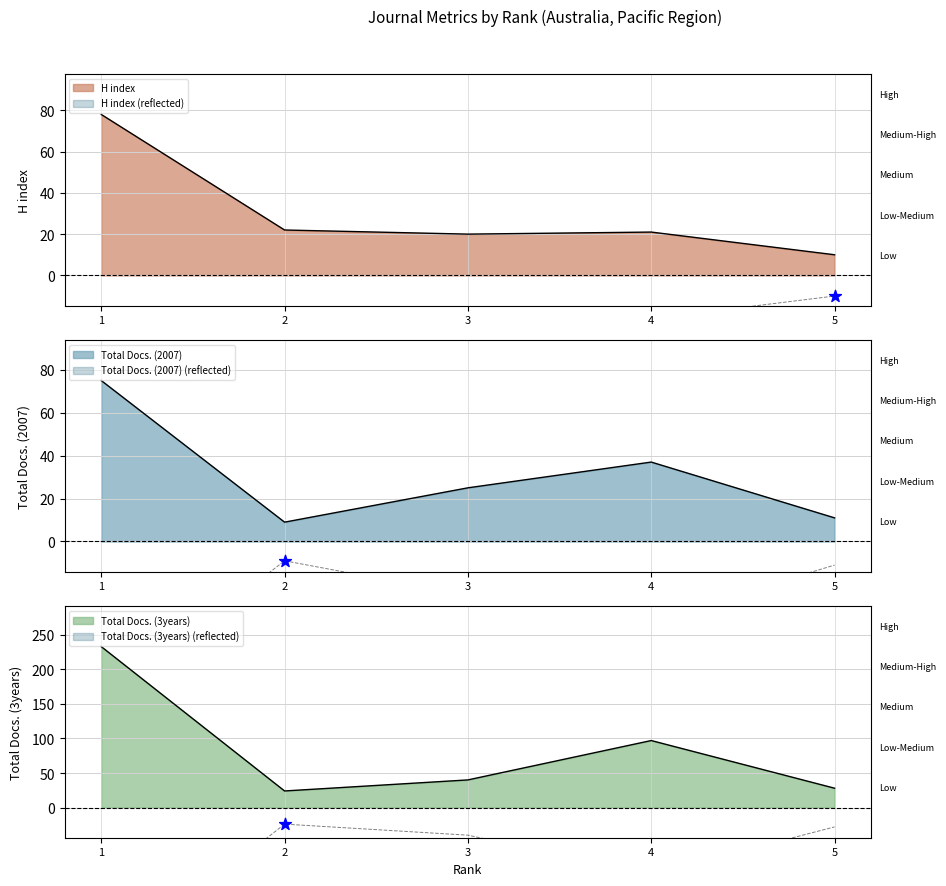

What are all the series names shown in the legend?

H index, Total Docs. (2007), Total Docs. (3years)